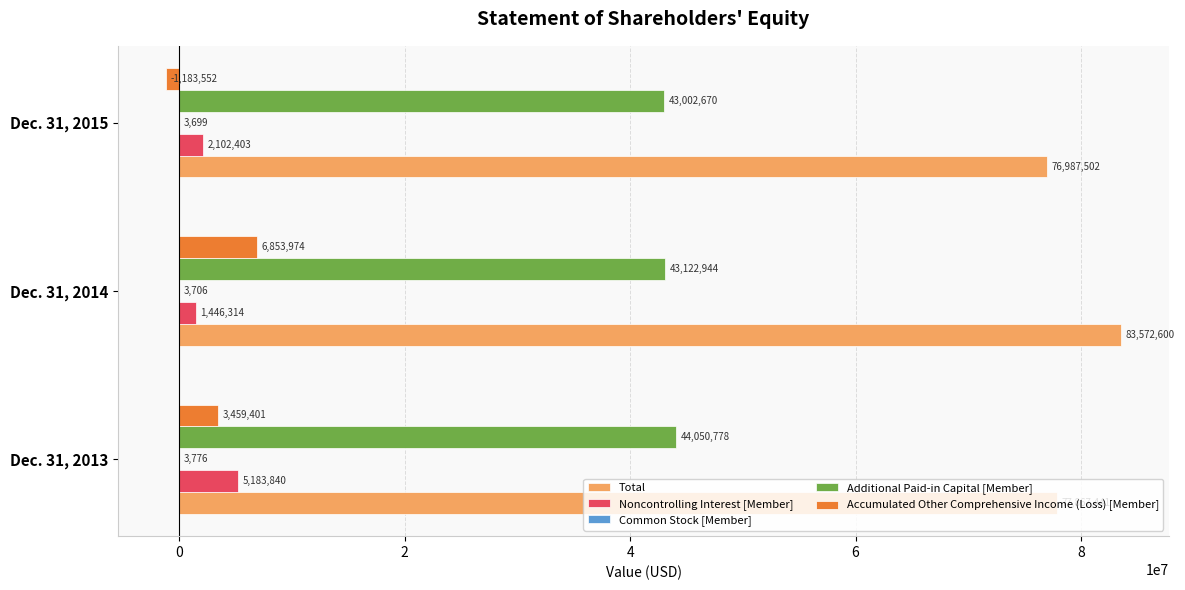

Which category has the highest value across all series?

Dec. 31, 2014